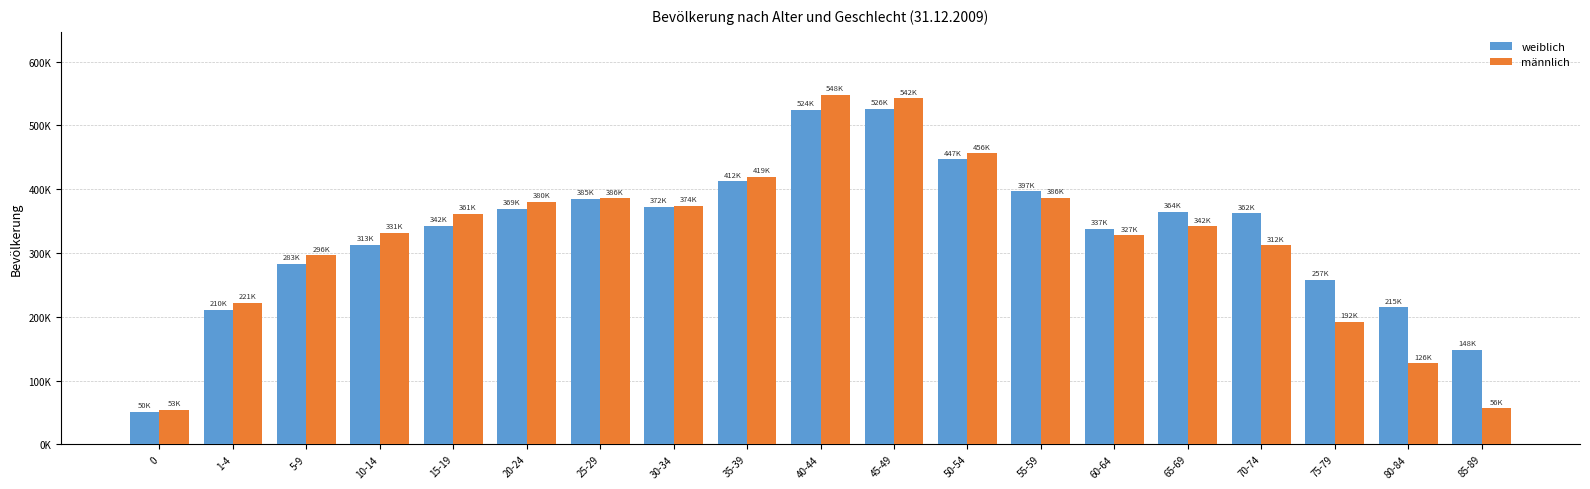

Which series has the widest spread of values?

männlich